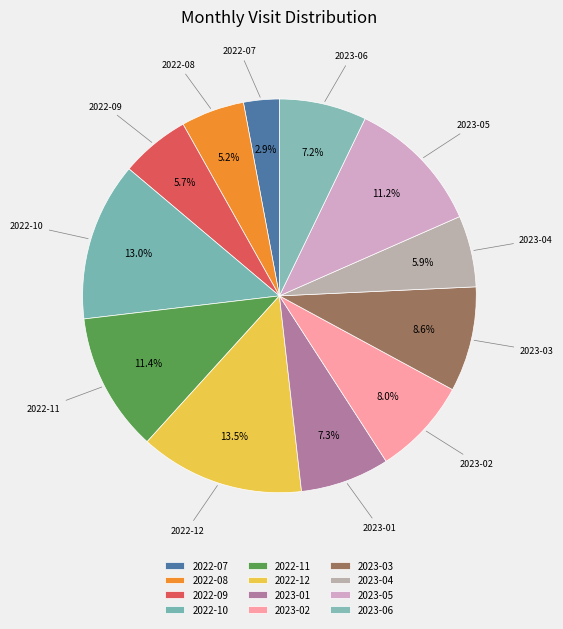

What is the change in value from 2023-01 to 2023-05?

+24